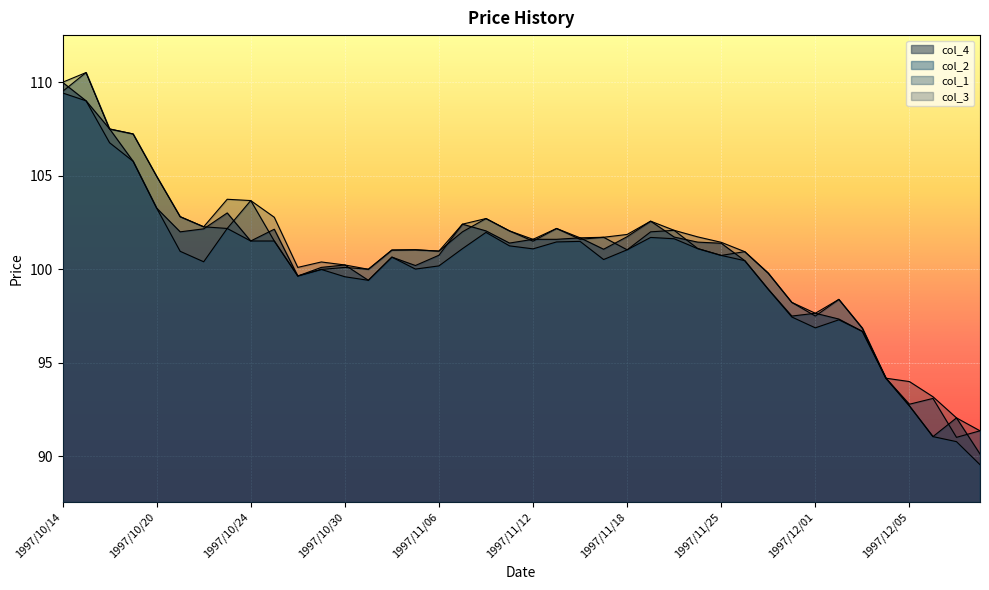

List the series in order of their overall mean, lowest first.

col_2, col_4, col_1, col_3